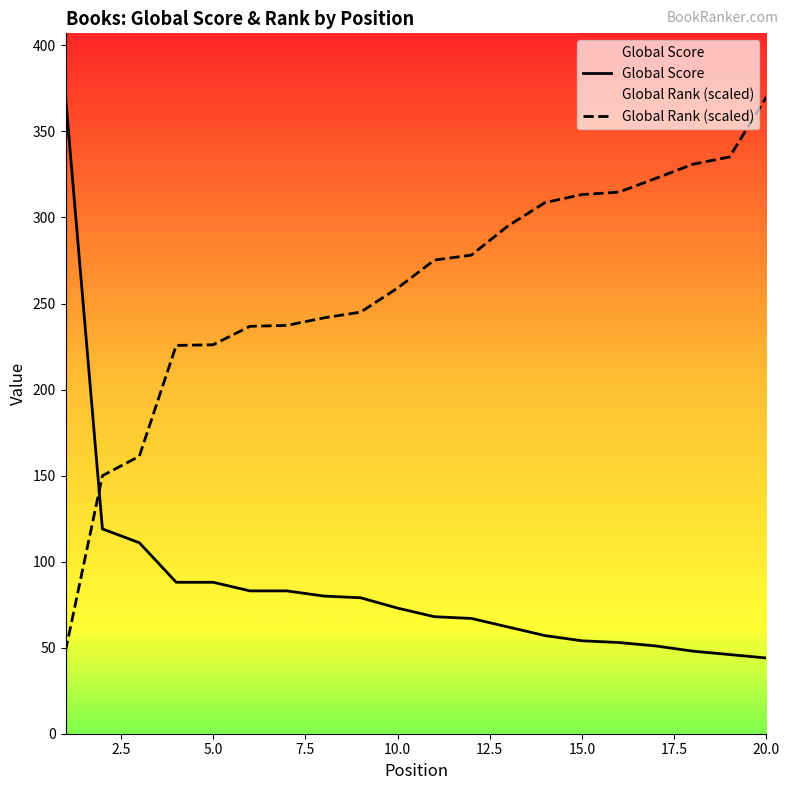

What is the sum of all Global Score values?

1724.0